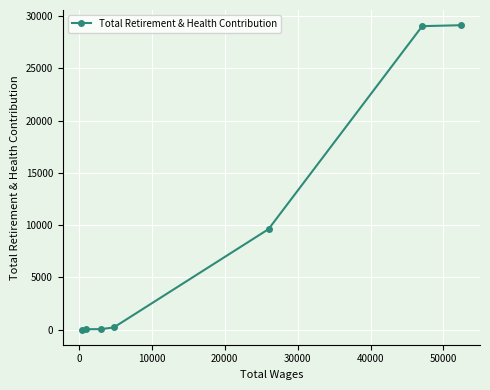

What is the greatest value displayed?

29116